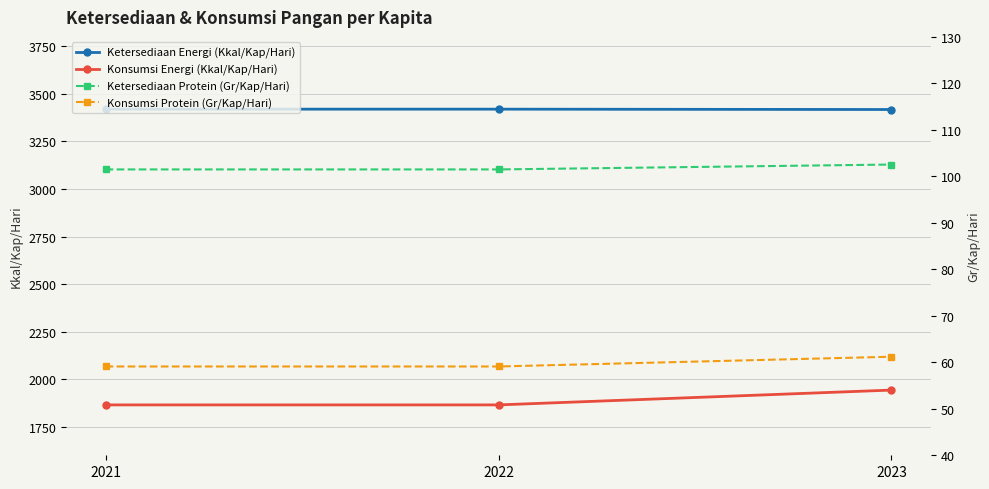

What is the value of the Ketersediaan Protein (Gr/Kap/Hari) point at the 2nd from the left?

101.5